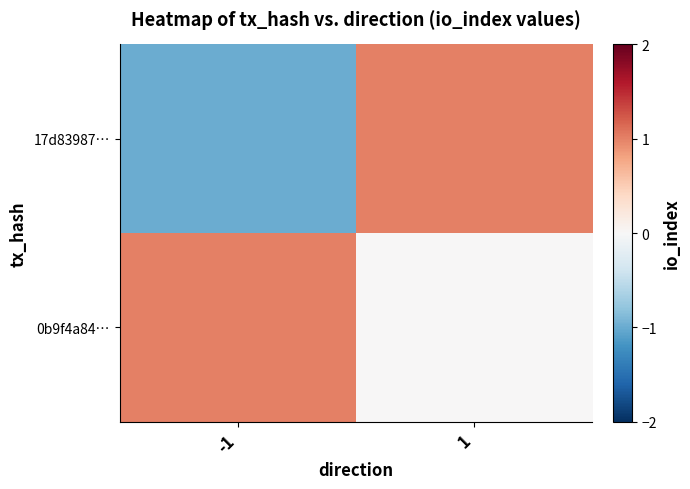

Reading left to right, what are all the values shown in this chart?

17d83987…: -1=-1	1=1
0b9f4a84…: -1=1	1=0